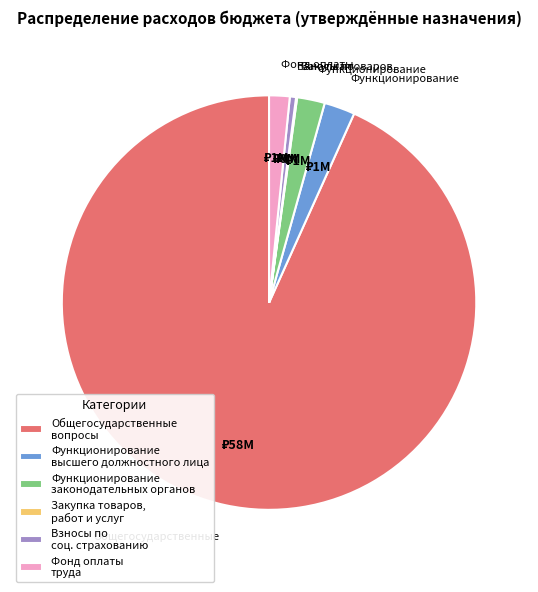

Between Общегосударственные вопросы and Функционирование высшего должностного лица, which is larger?

Общегосударственные вопросы